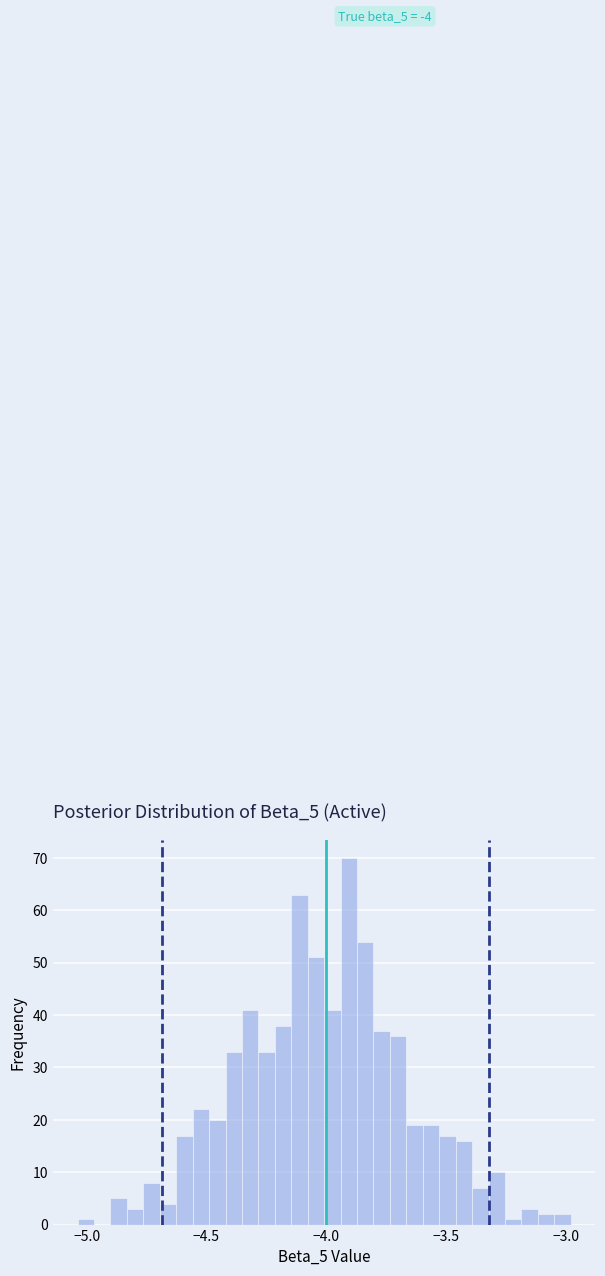

Read against the x-axis, roughly where is the centre of the tallest bar?

-3.90